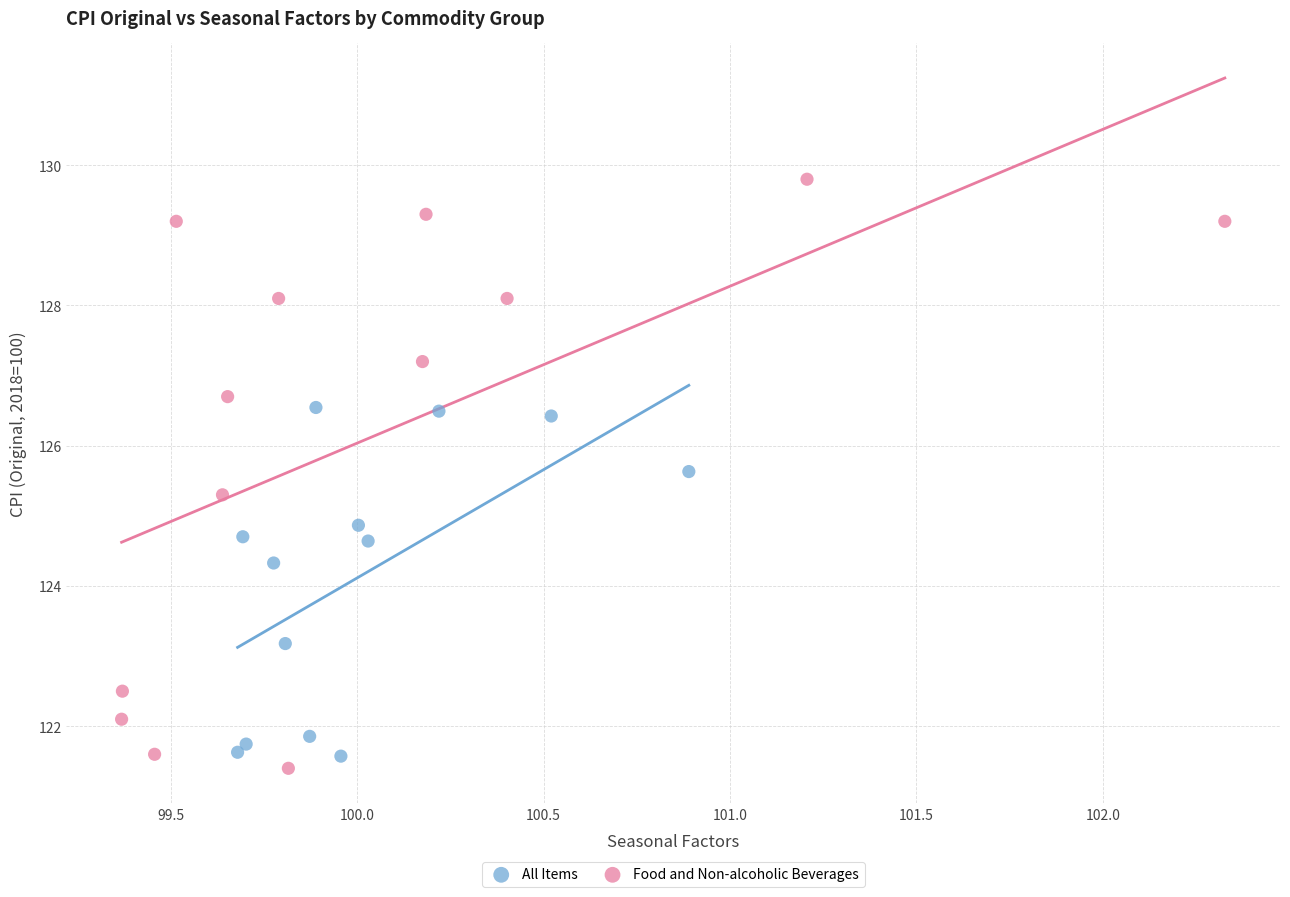

Which series has the widest spread of Y values?

Food and Non-alcoholic Beverages